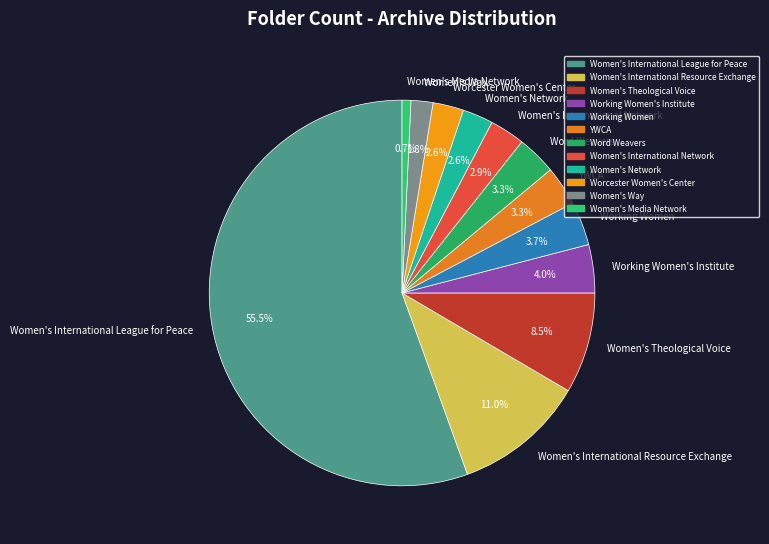

To the nearest percent, what portion does Women's Way represent?

2%